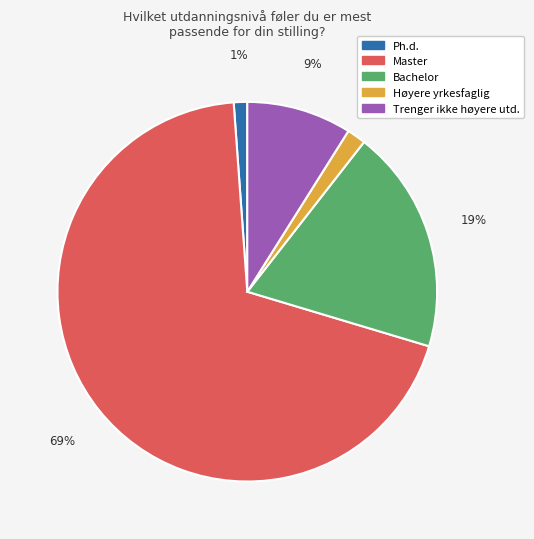

Does any single category account for the majority?

Yes